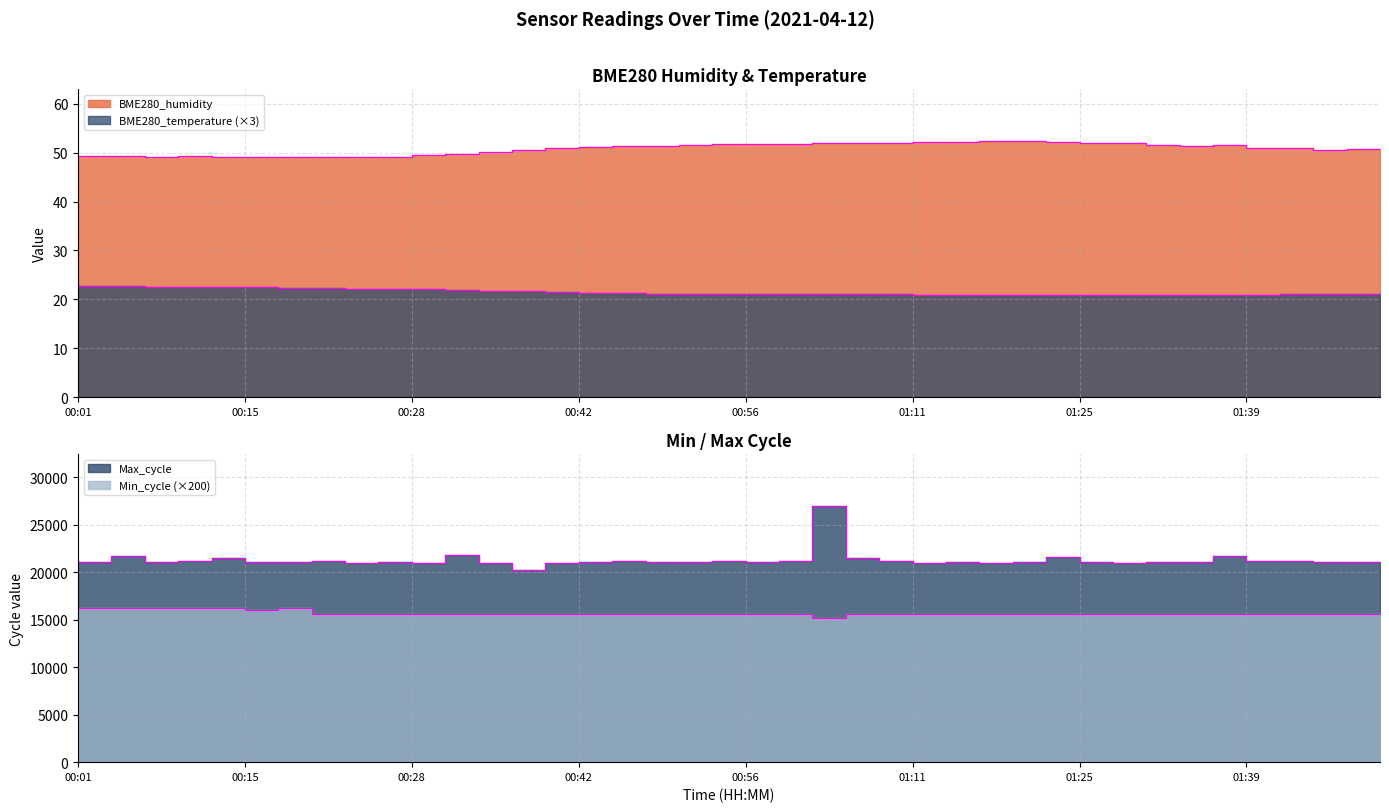

True or false: Max_cycle and BME280_temperature intersect in this chart.

False